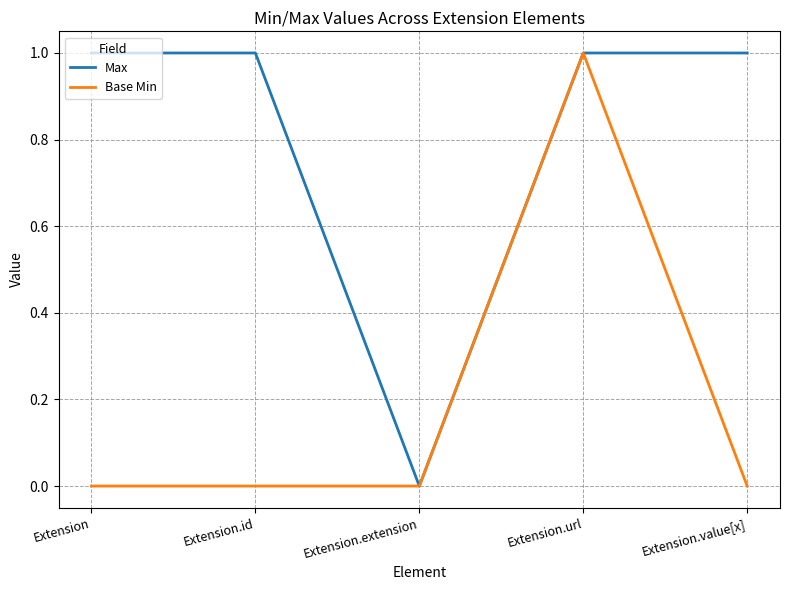

Is the value of Base Min at Extension.id greater than the value of Max at Extension.id?

No